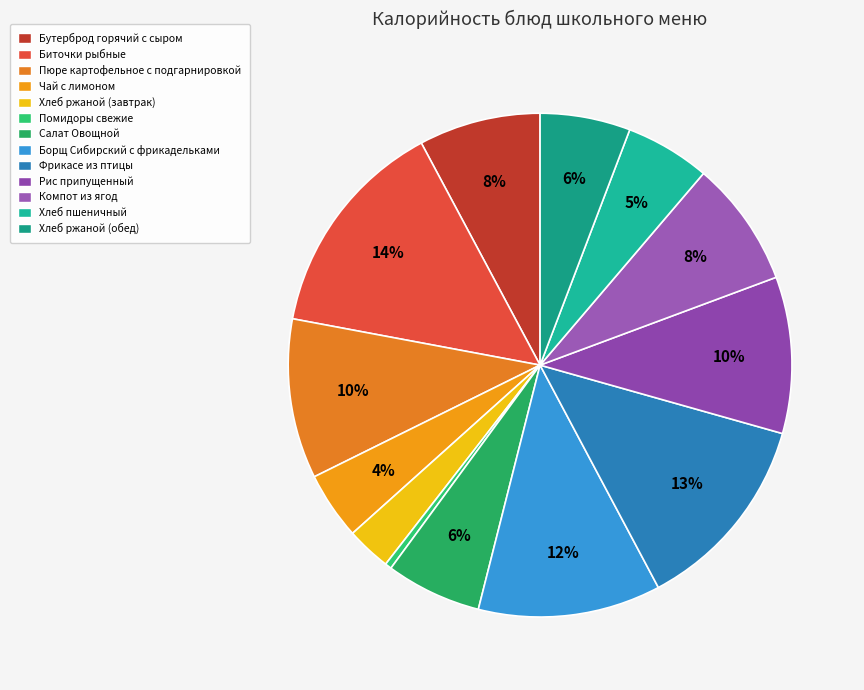

Between Хлеб ржаной (обед) and Бутерброд горячий с сыром, which is larger?

Бутерброд горячий с сыром